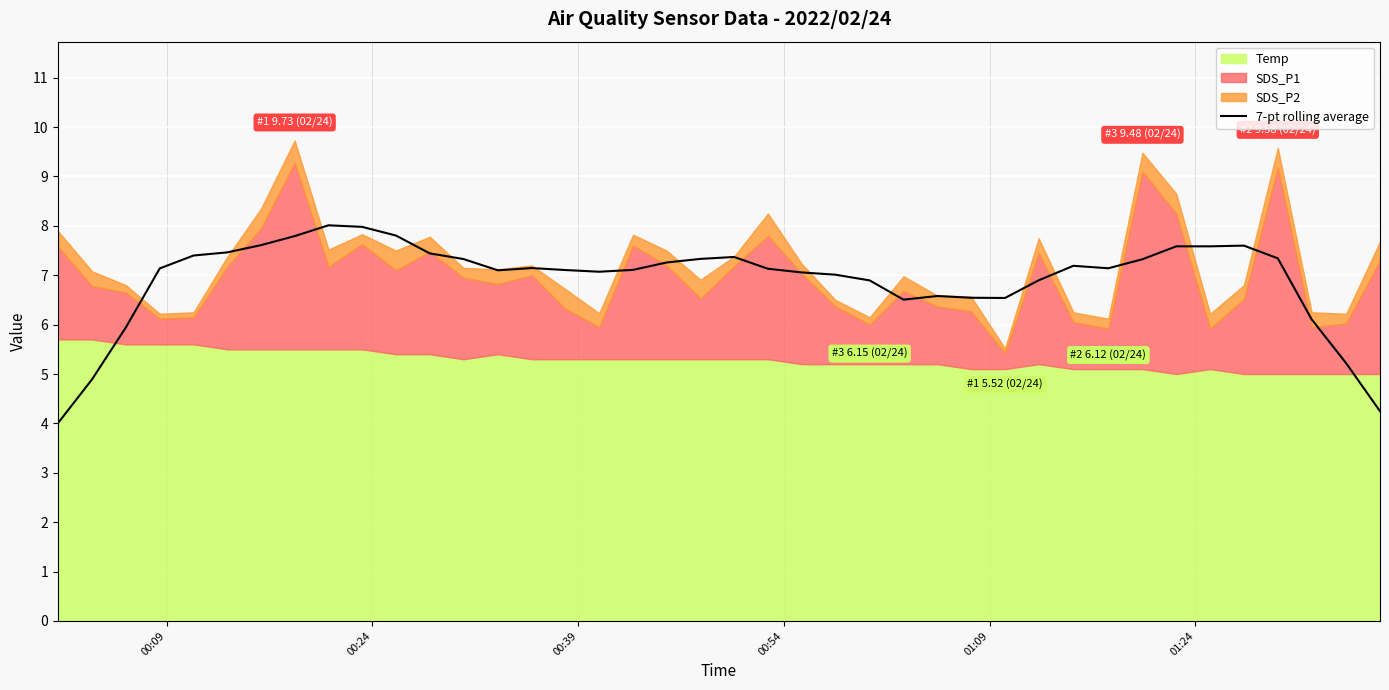

What is the maximum value for 7-pt rolling average?

8.0